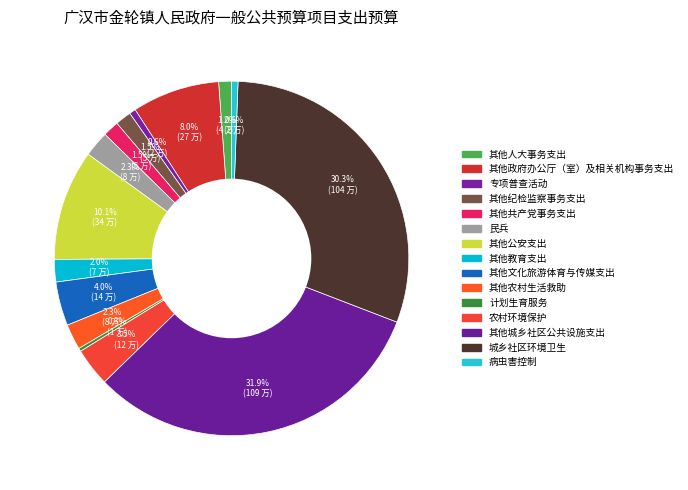

Count the number of slices in the pie.

15